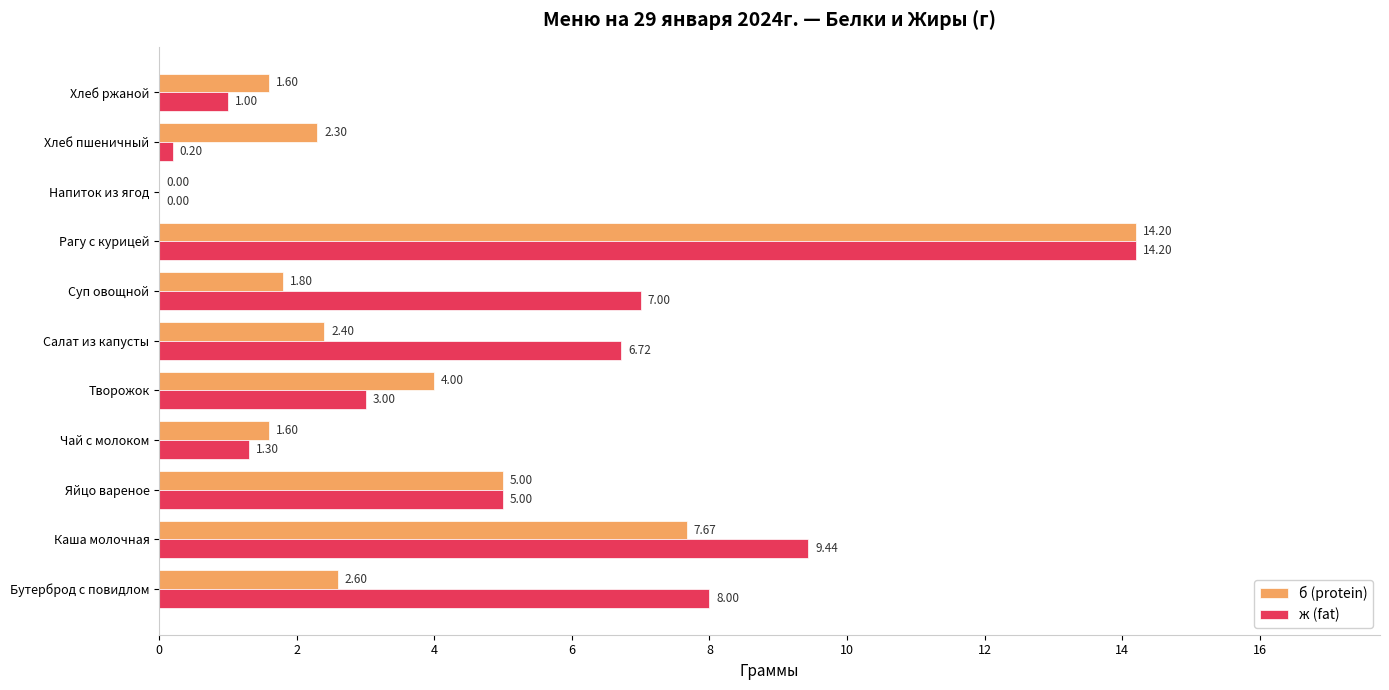

Which label corresponds to the largest value in the chart?

Рагу с курицей